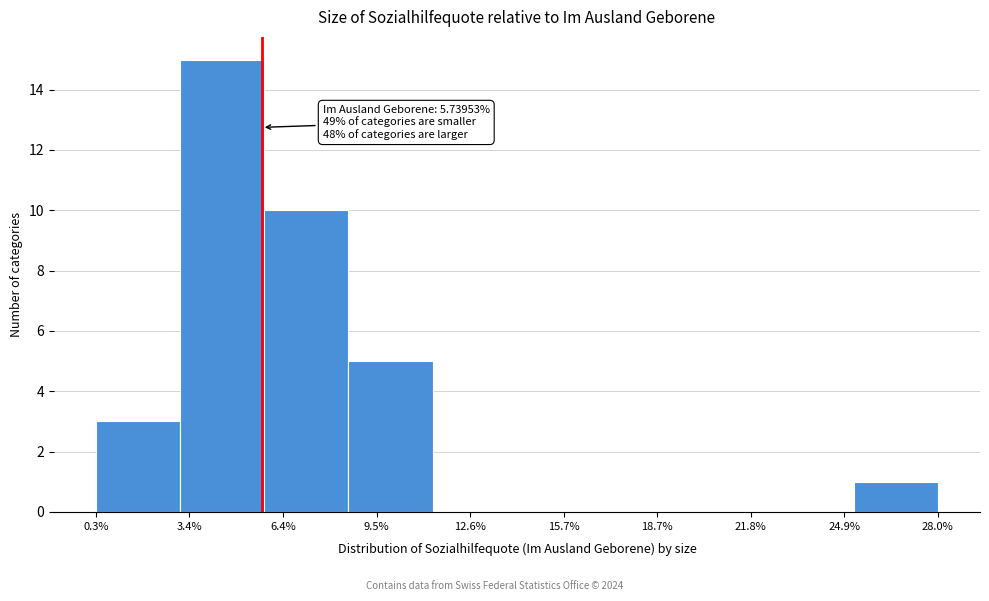

Which range on the x-axis has the tallest bar?

3.0 to 6.0